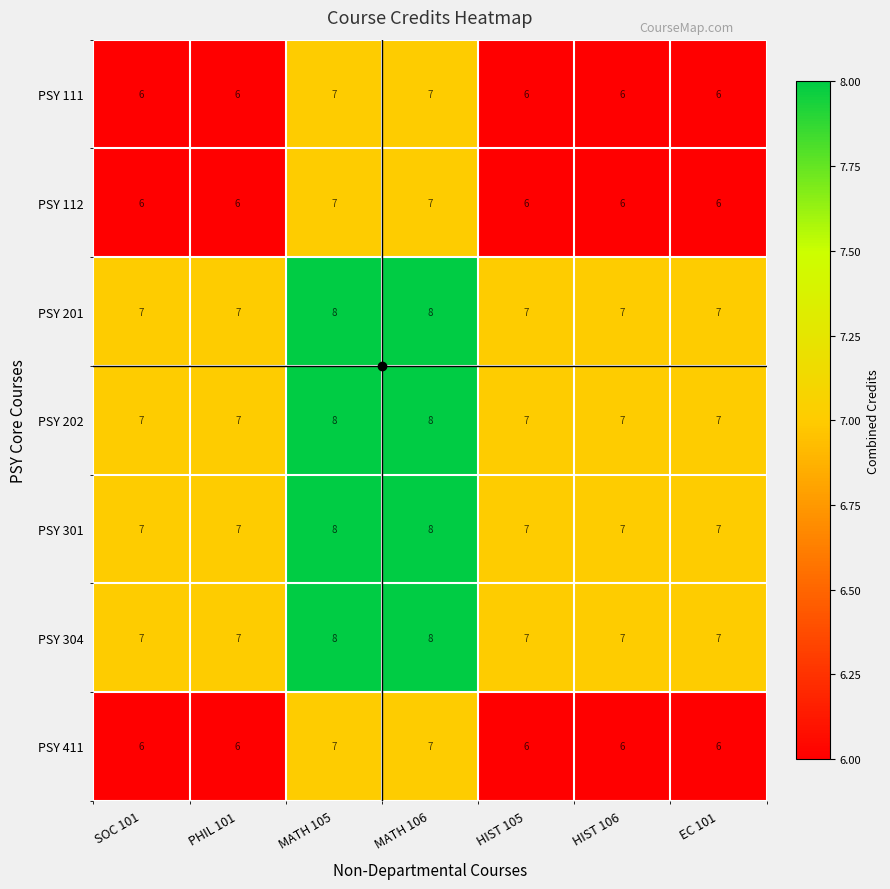

The value of PSY 112 at EC 101 is 6. True or false?

True